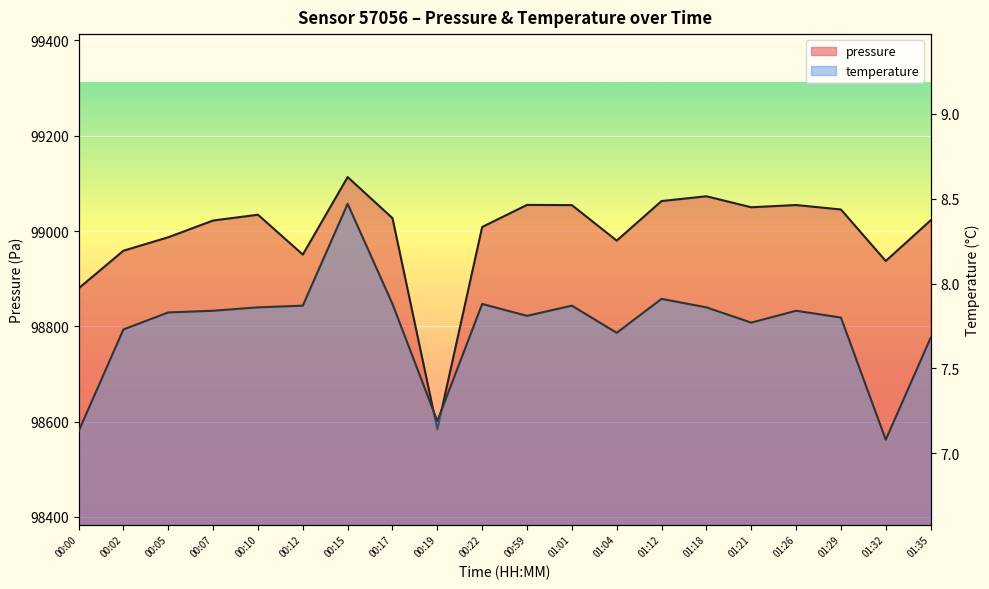

What is the approximate value of pressure at 00:00?

98879.7